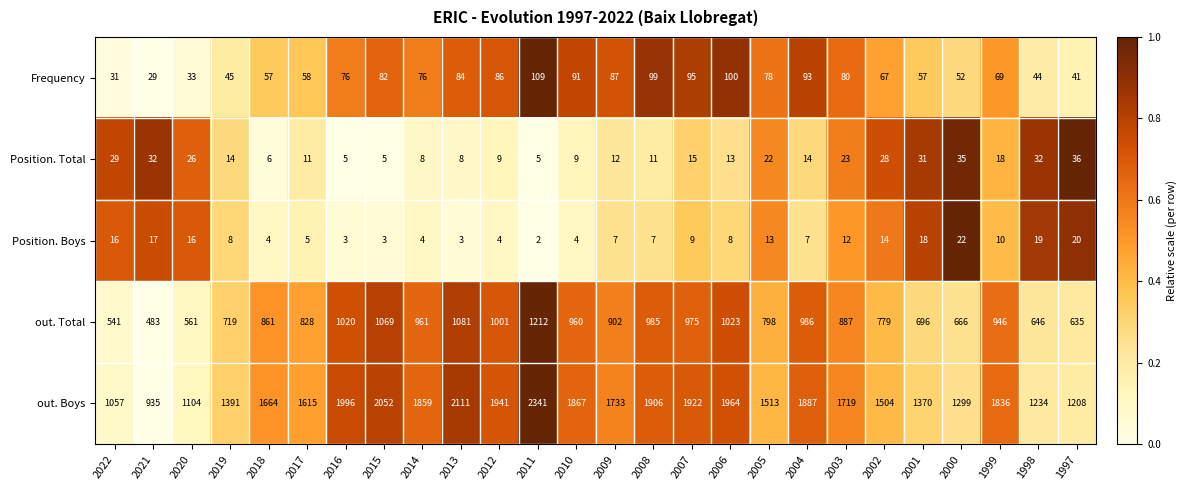

What is the sum of the Frequency values at 2011 and 2021?

138